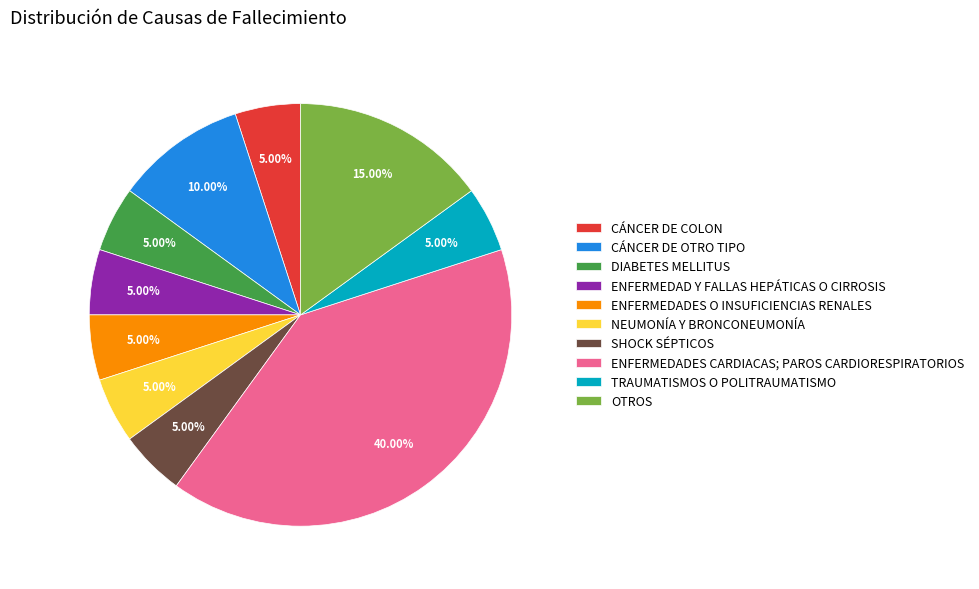

Is the sum of ENFERMEDAD Y FALLAS HEPÁTICAS O CIRROSIS and DIABETES MELLITUS greater than half?

No